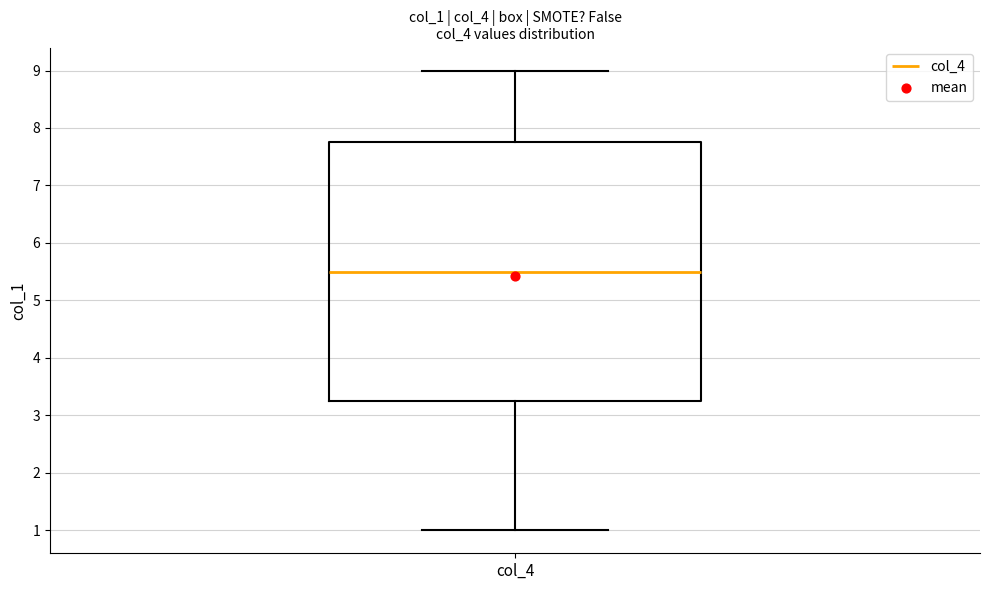

Read this box plot against the y-axis: the position of the median line, the range covered by the box, and the ends of both whiskers. The values are not printed on the chart, so give them approximately, as read against the axis.

median 5.5, box 3.3 to 7.8, whiskers 1.0 to 9.0